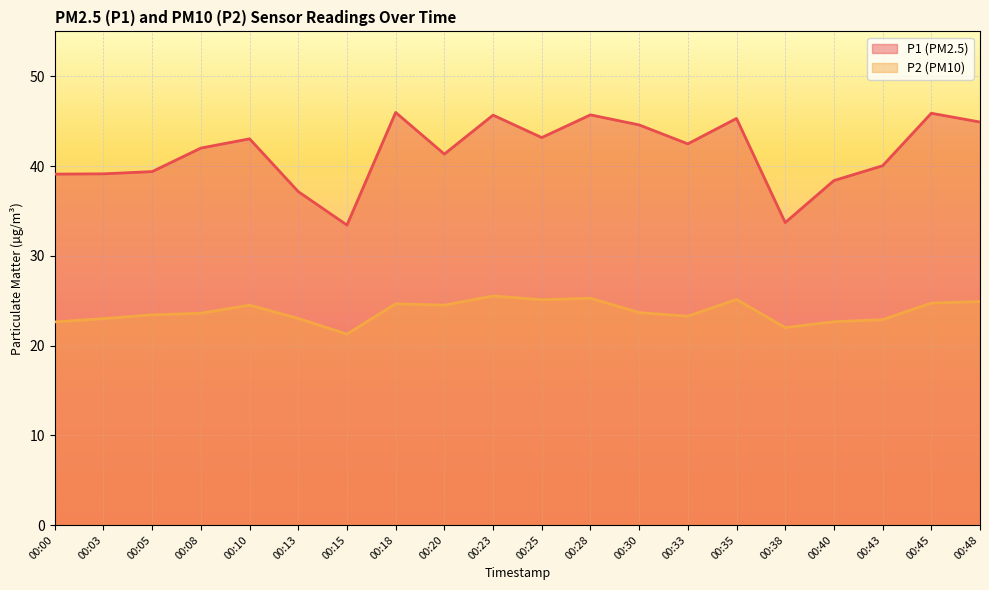

Reading left to right, what are all the values shown in this chart?

P1: 39.1	39.1	39.4	42.0	43.0	37.1	33.4	46.0	41.3	45.7	43.2	45.7	44.6	42.5	45.3	33.7	38.4	40.0	45.9	44.9
P2: 22.6	23.0	23.4	23.6	24.5	23.0	21.3	24.6	24.5	25.5	25.1	25.3	23.7	23.3	25.1	22.0	22.6	22.9	24.7	24.9